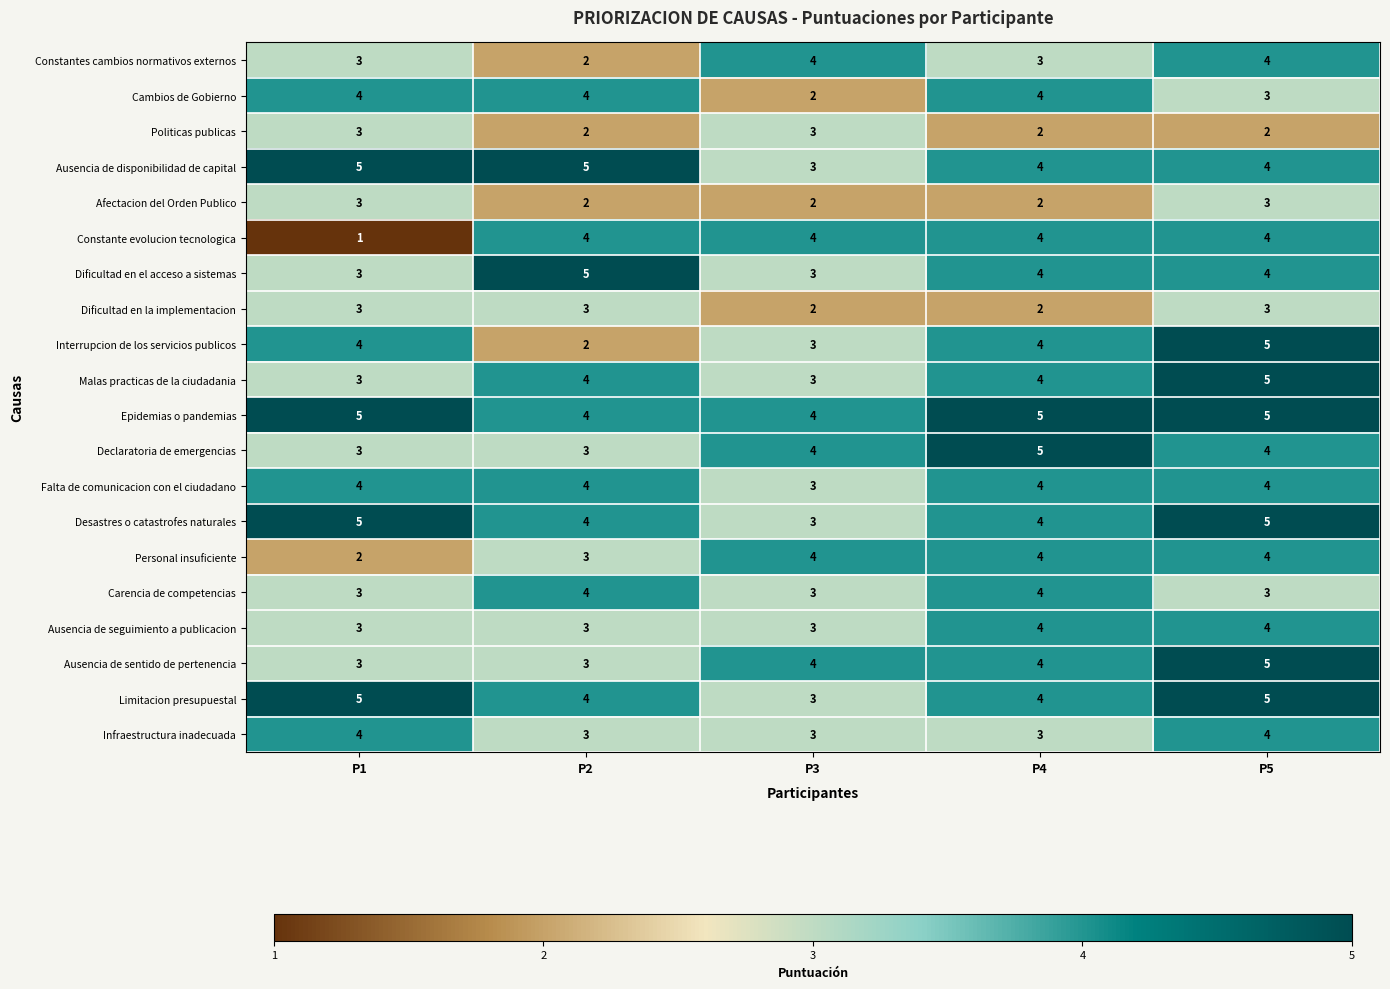

How many distinct data groups are displayed?

20